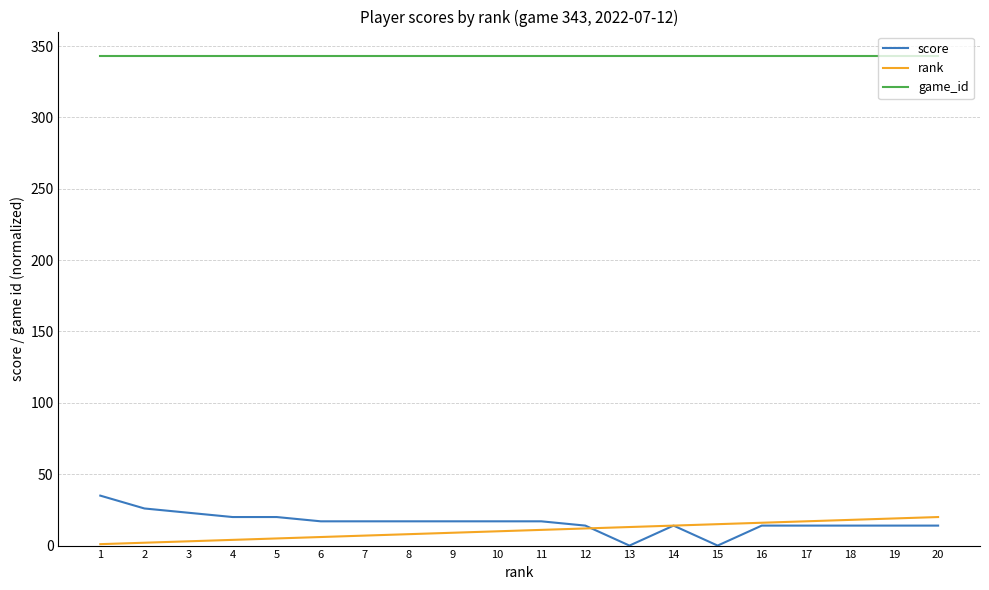

True or false: score has a value of 14 at 19.

True